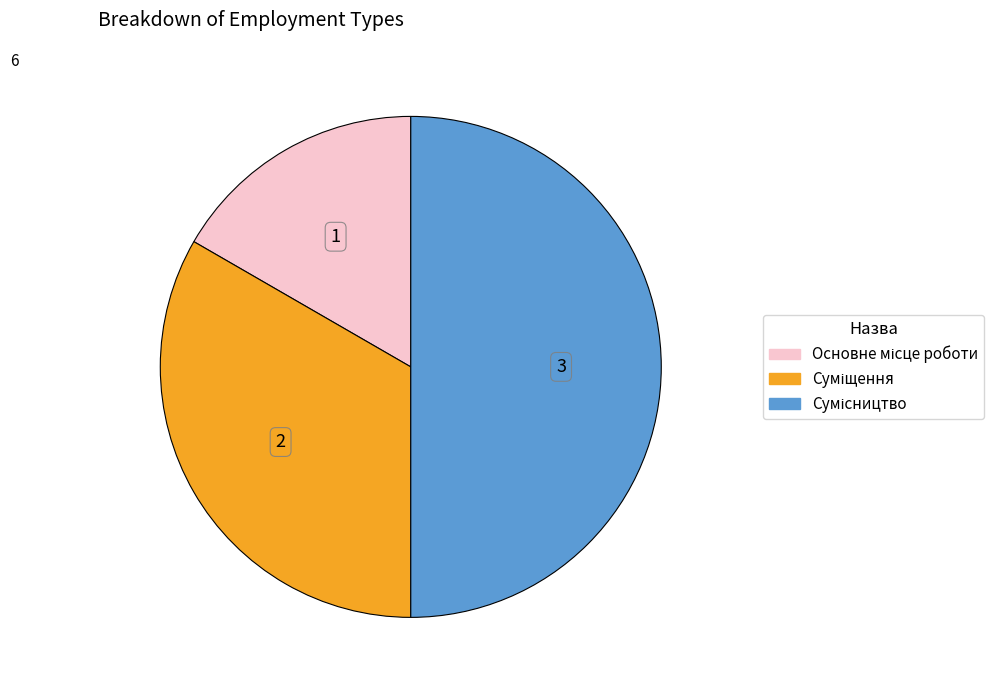

What percentage is the Основне місце роботи slice, to the nearest percent?

17%